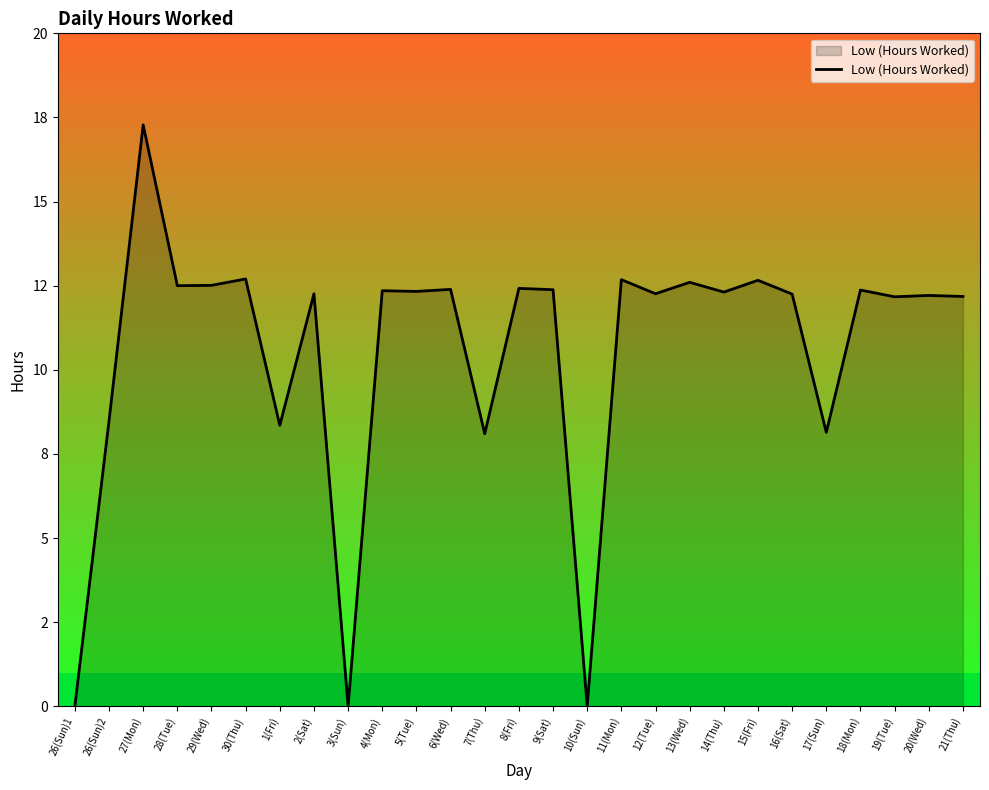

What position from the left is 16(Sat)?

22